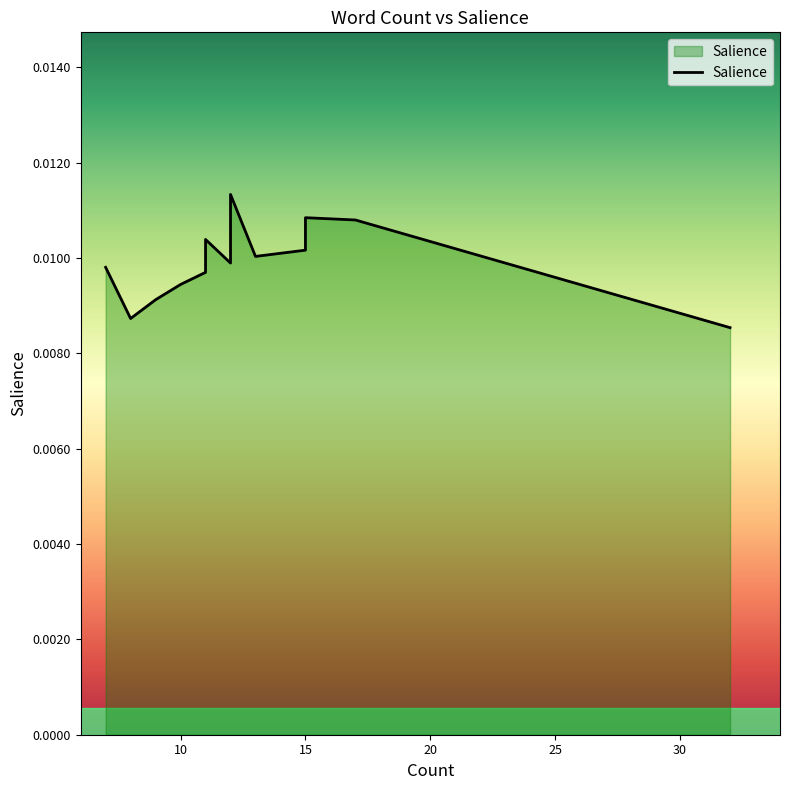

How many values are between 0 and 1?

20